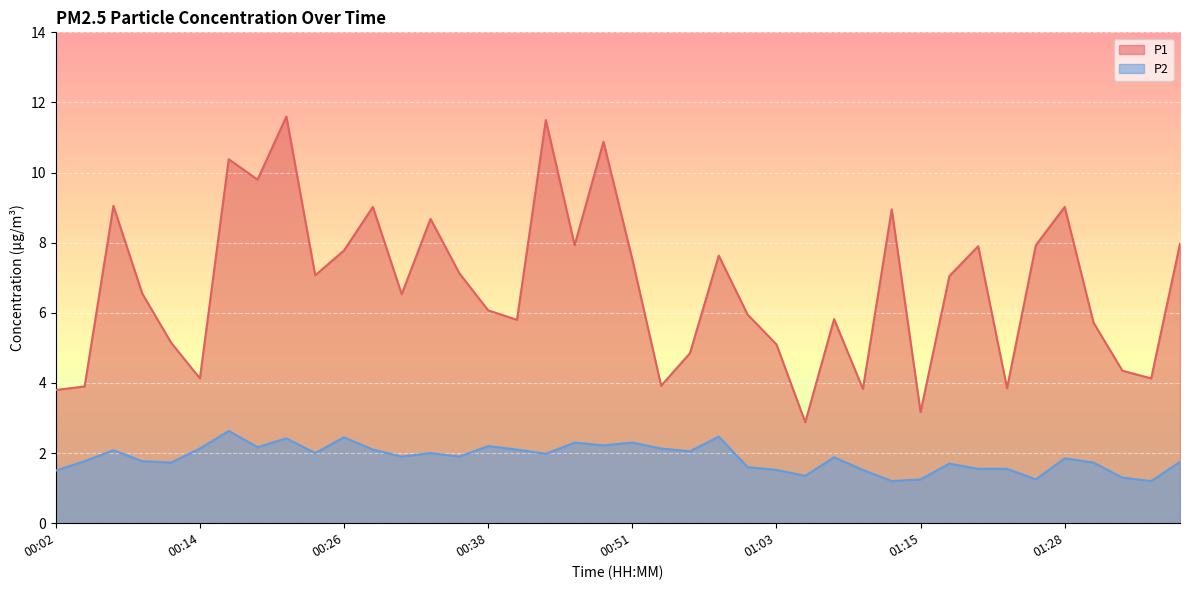

True or false: P1 has a value of 1.9 at 01:08.

False